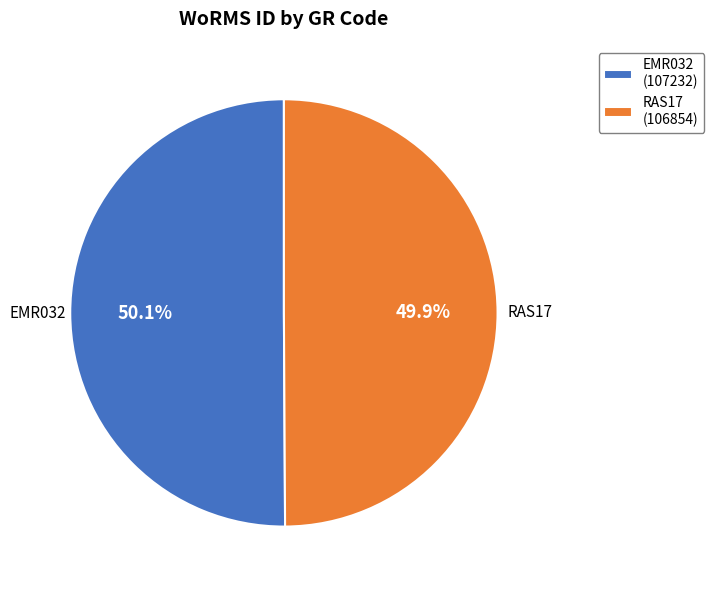

Does any single category account for the majority?

Yes